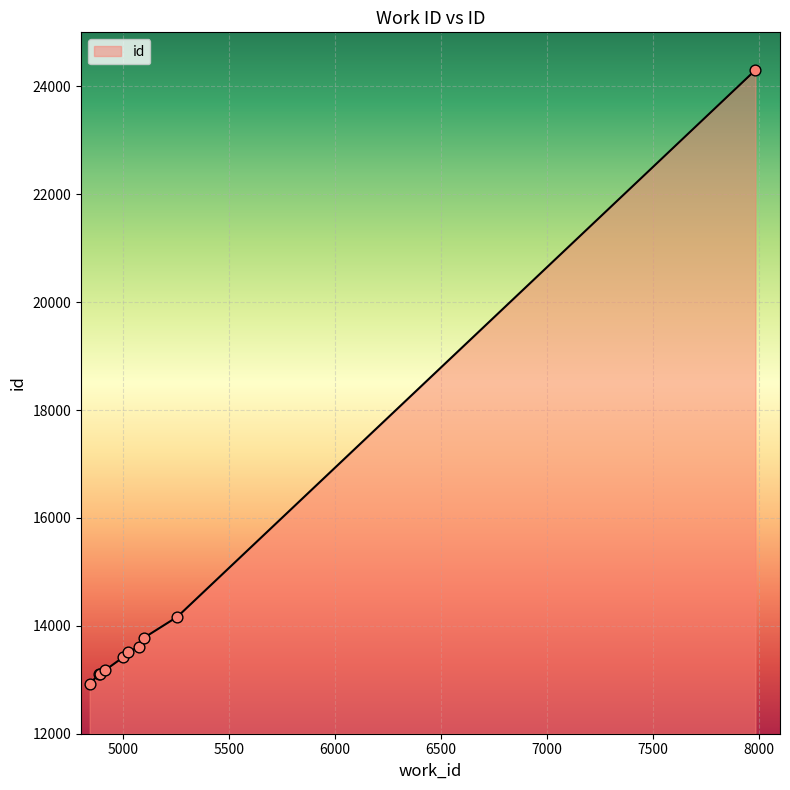

What is the difference between the maximum and minimum values?

11376